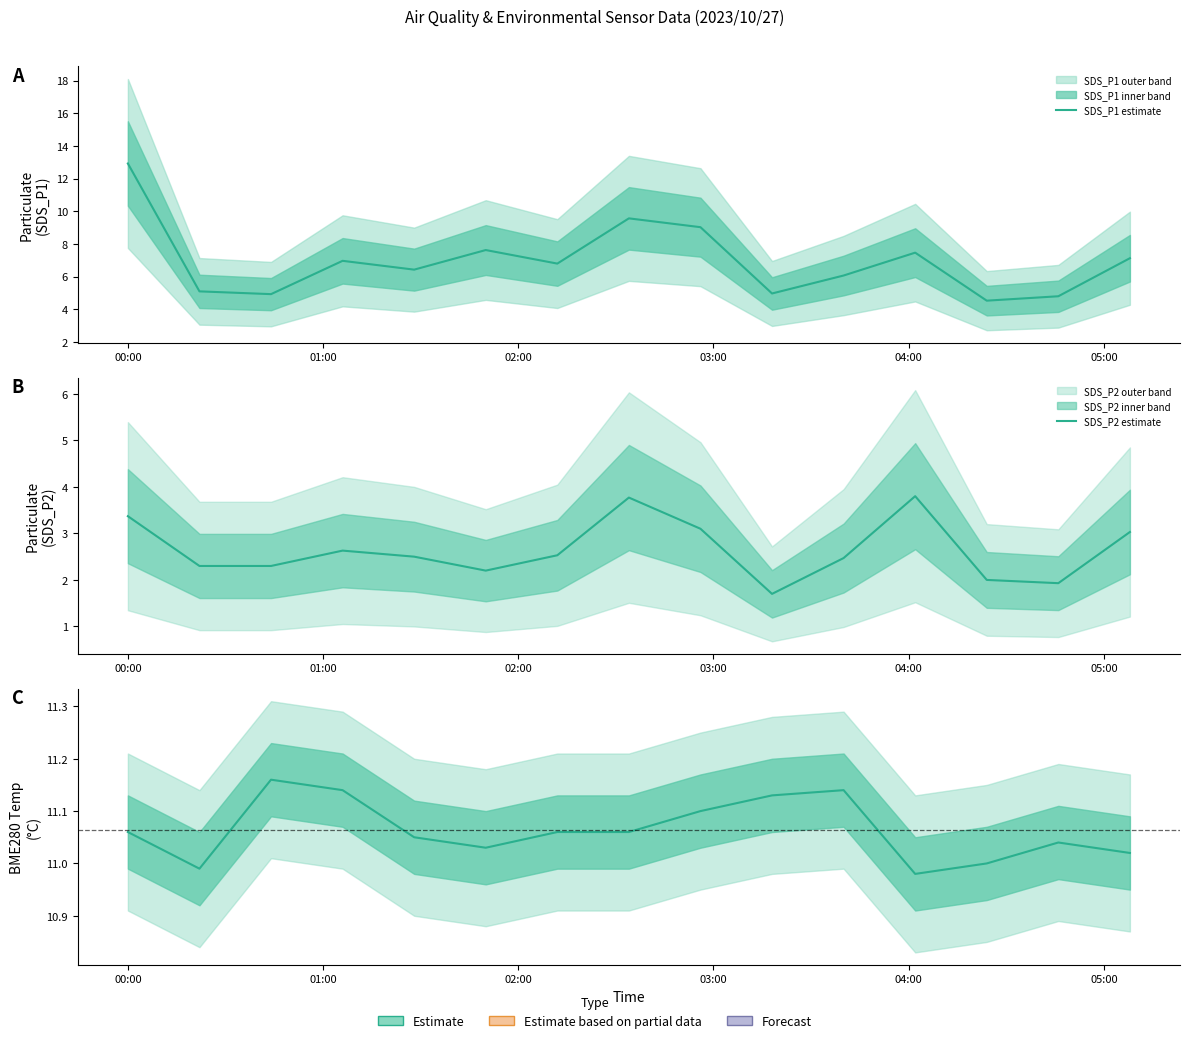

At how many categories does at least one series exceed 5?

15